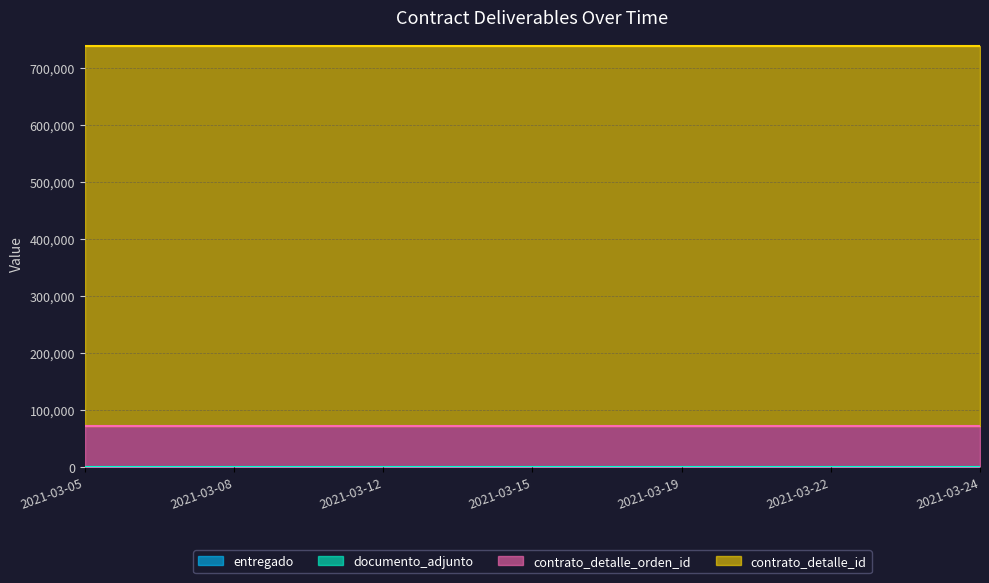

Reading left to right, what are all the values shown in this chart?

entregado: 1	1	1	1	1	1	1
documento_adjunto: 1	1	1	1	1	1	1
contrato_detalle_orden_id: 72168	72168	72168	72168	72168	72168	72168
contrato_detalle_id: 666675	666675	666675	666675	666675	666675	666675